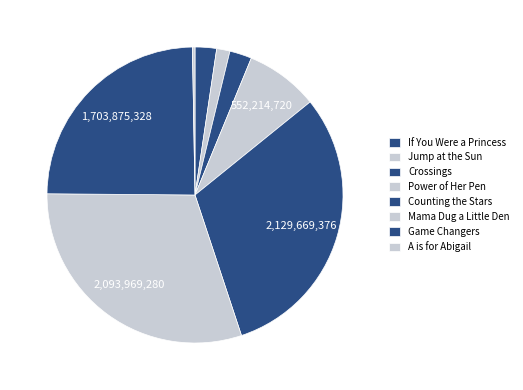

To the nearest percent, what is the combined percentage of A is for Abigail and Game Changers?

25%